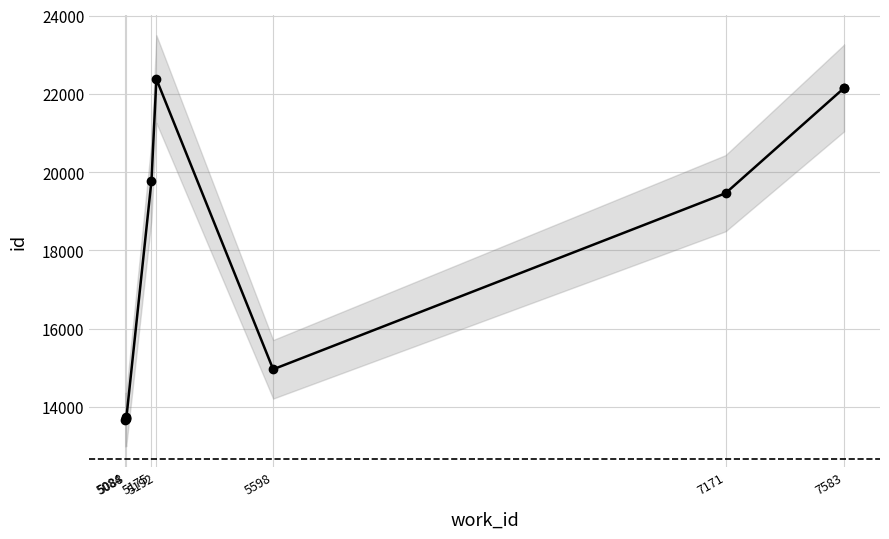

Is this an area chart (filled region under the line)?

No